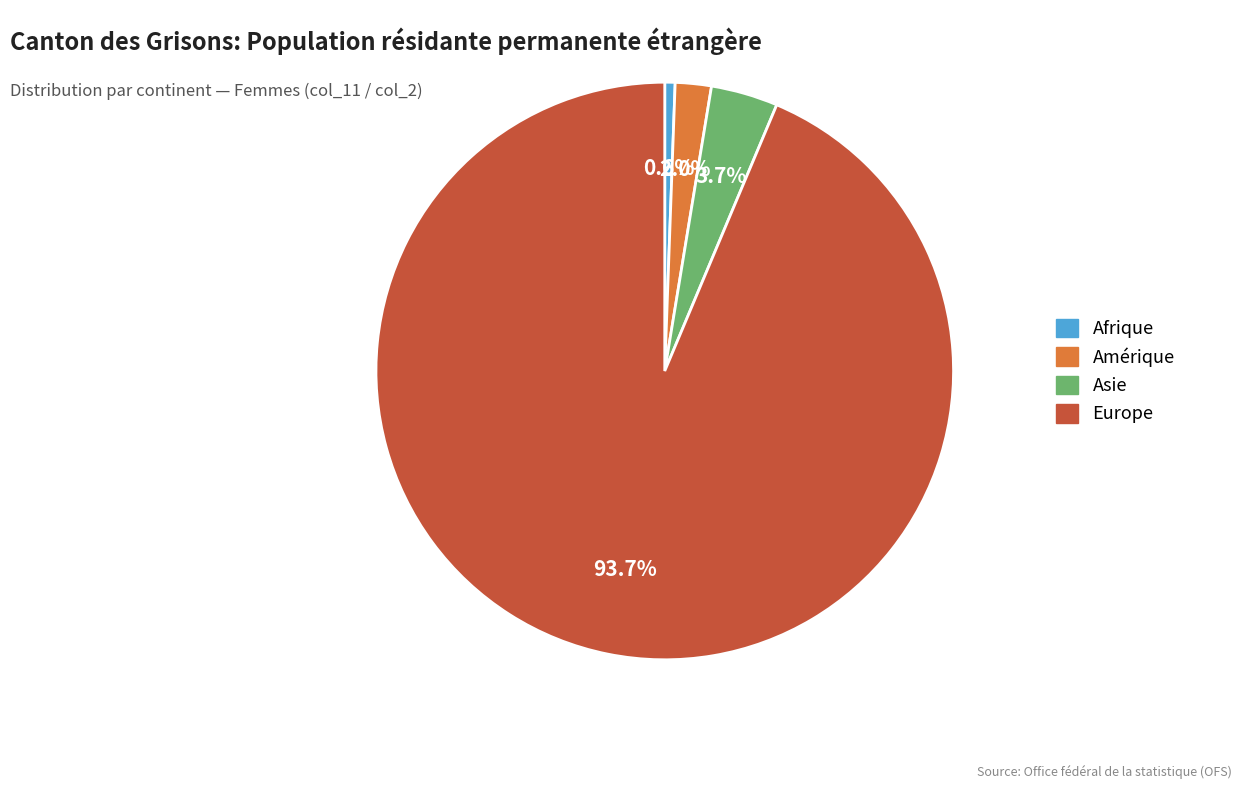

How many slices are in this pie chart?

4